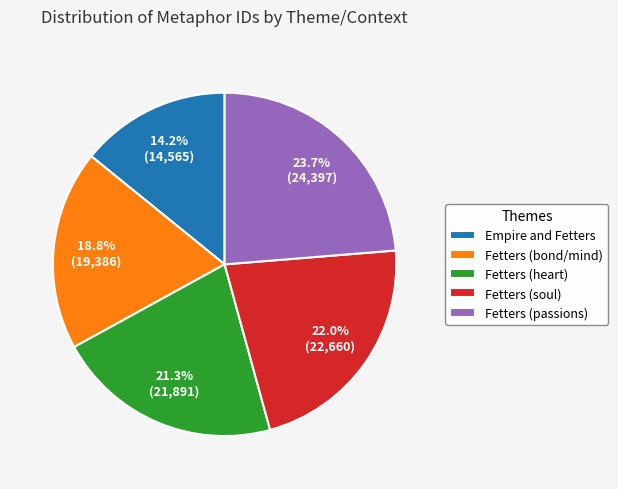

Which has a higher value, Fetters (passions) or Fetters (soul)?

Fetters (passions)